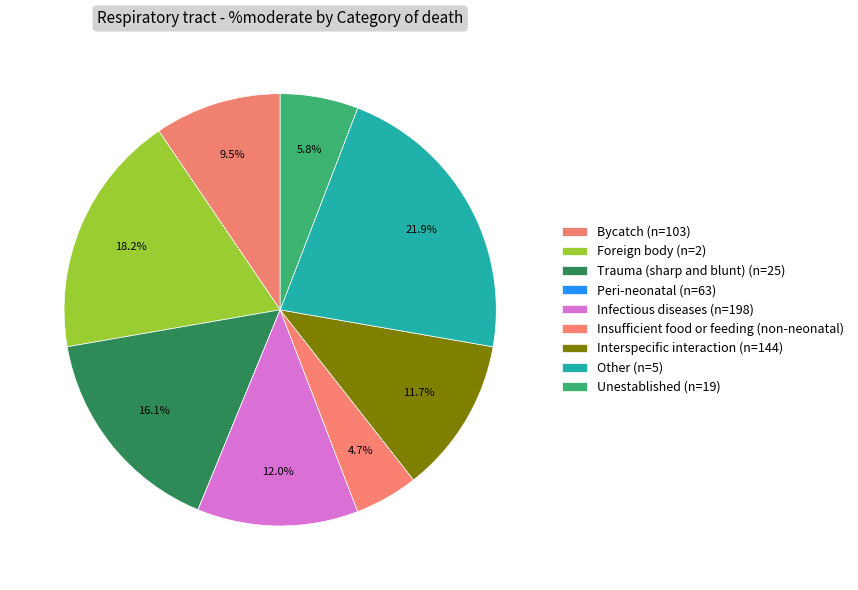

Combined, do Other (n=5) and Trauma (sharp and blunt) (n=25) account for over 50%?

No